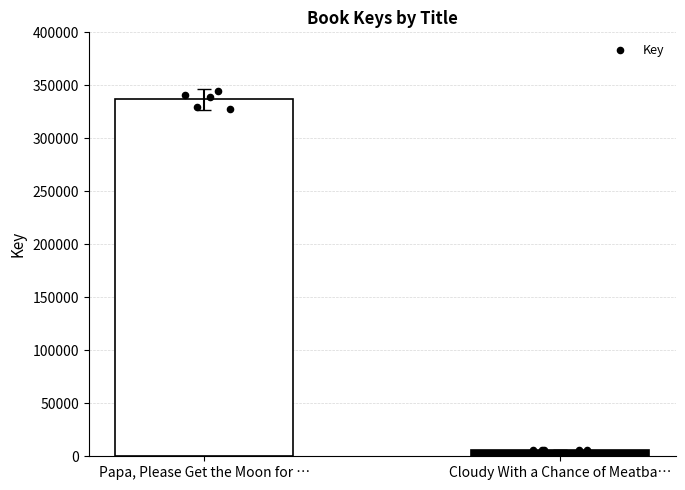

Approximately how many times larger is the value at Papa, Please Get the Moon for … compared to Cloudy With a Chance of Meatba…?

59.3